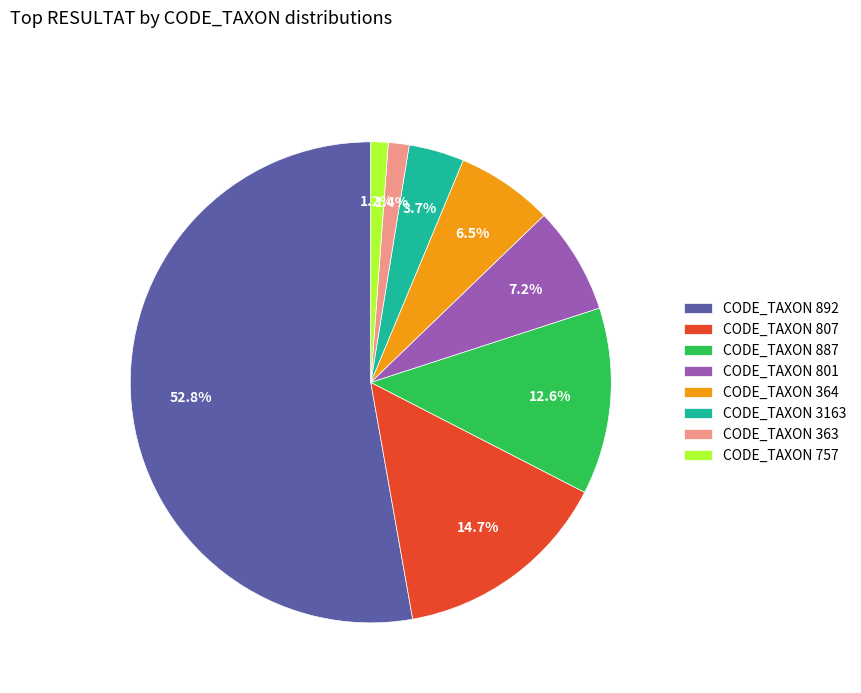

What is the largest slice in the pie chart?

CODE_TAXON 892